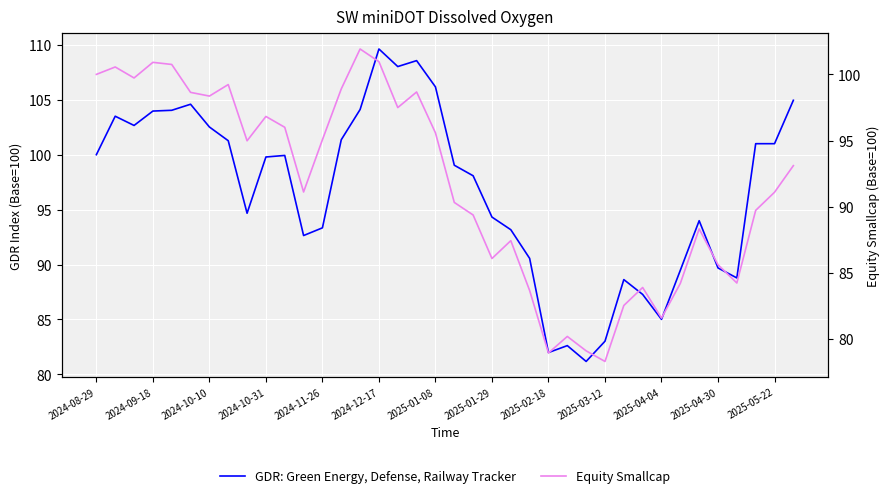

What is the value of the Equity Smallcap point at the 28th from the left?

78.3